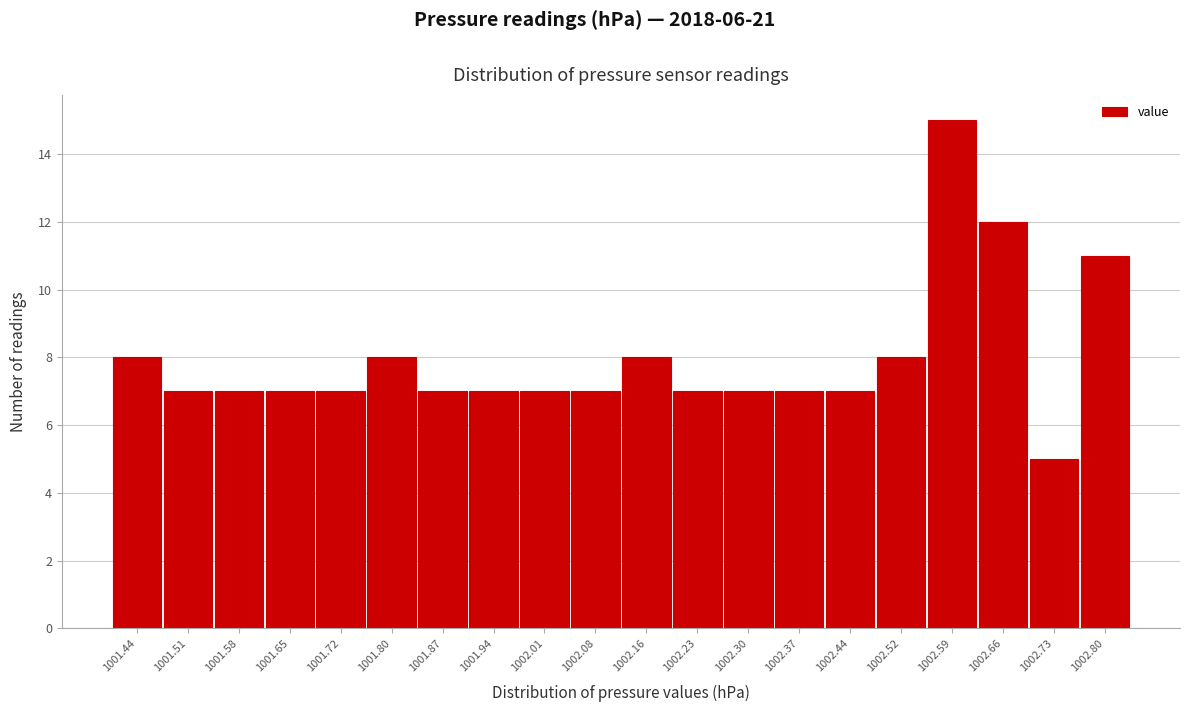

How tall is the bar that spans 1001.832 to 1001.904 on the x-axis? Neither the bar edges nor the heights are printed on the chart, so give them approximately, as read against the axes.

7